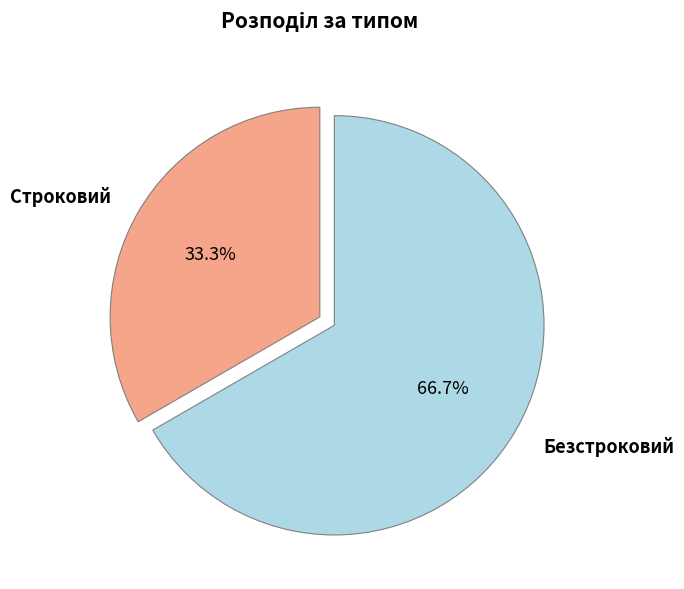

Does Строковий account for over 50% of the chart?

No